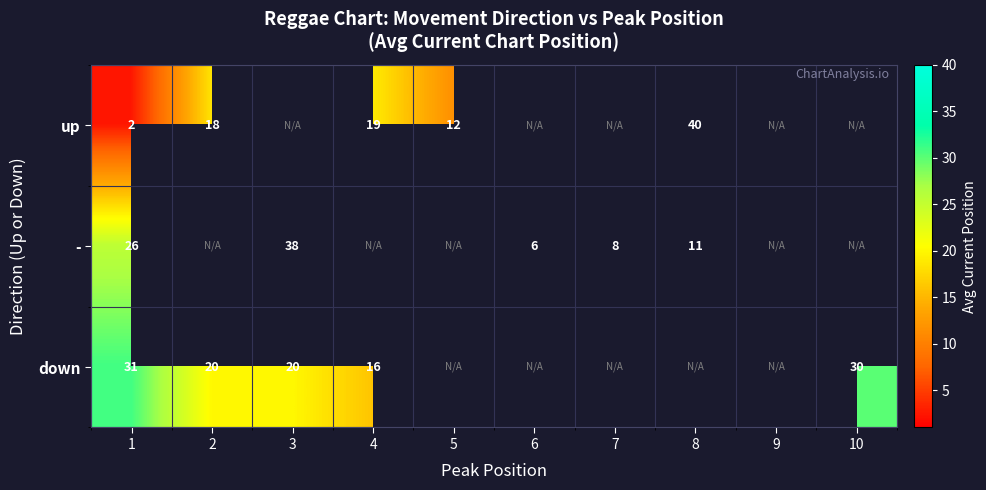

At 1, list the series in order from largest to smallest.

down, -, up